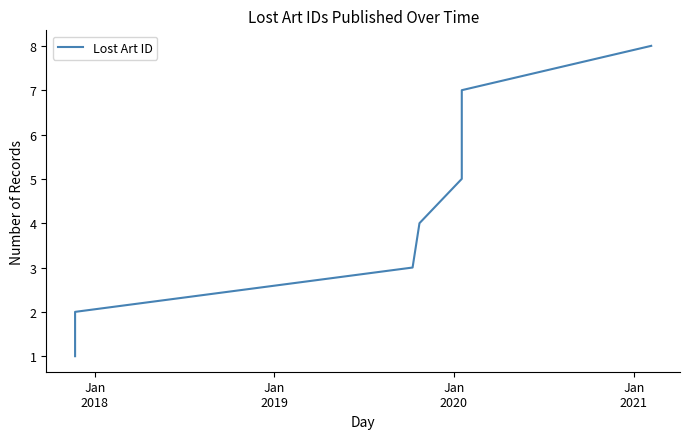

What is the label of the 7th point from the right?

Jan
2018